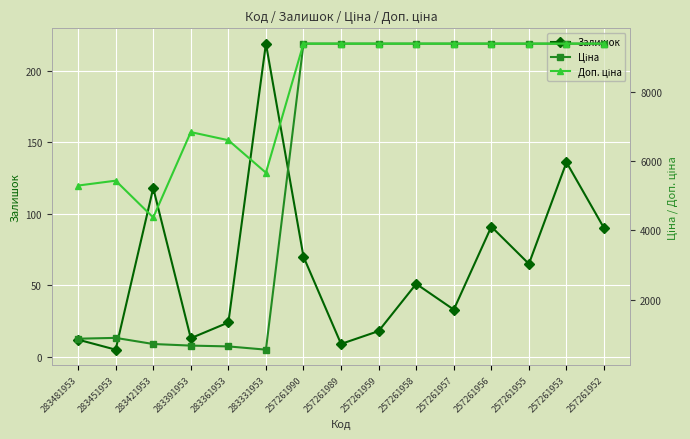

What is the sum of all Доп. ціна values?

118603.8